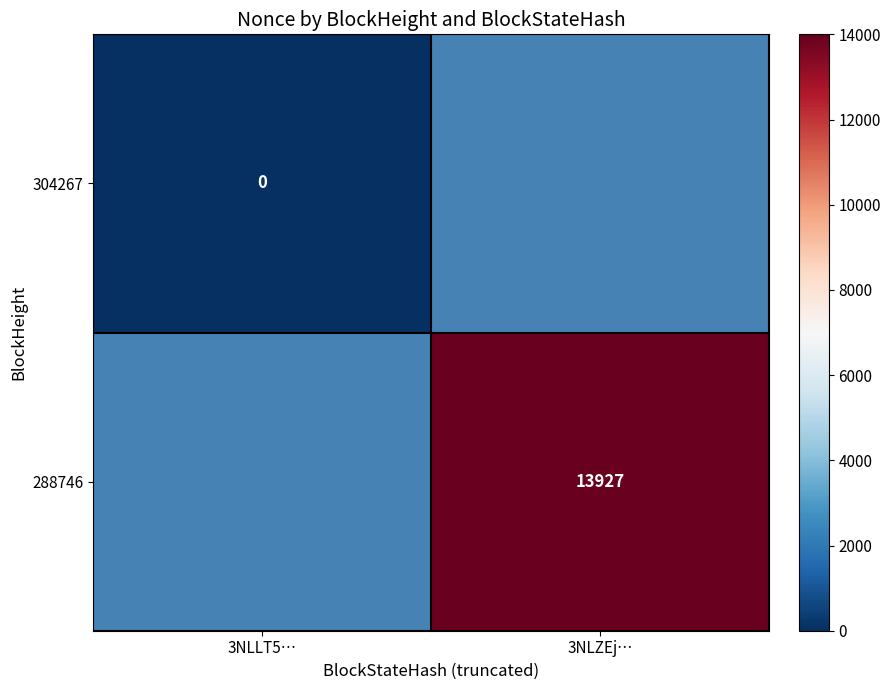

The 288746 series shows 4233.0 at 3NLZEj…. True or false?

False